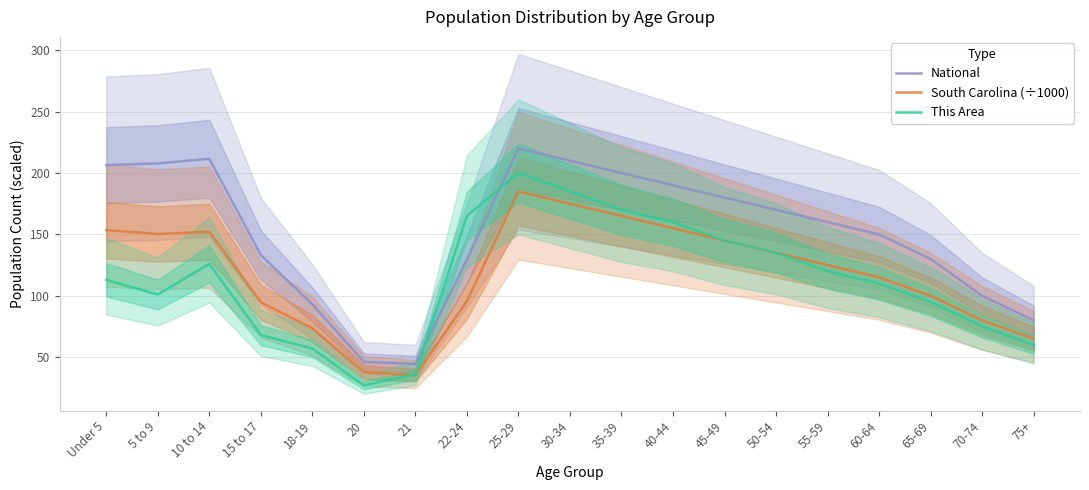

In South Carolina (÷1000), how many points are lower than both neighbors (excluding endpoints)?

2